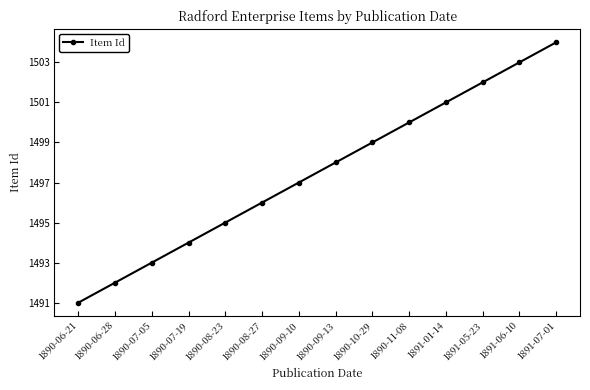

What is the minimum value shown in the chart?

1491